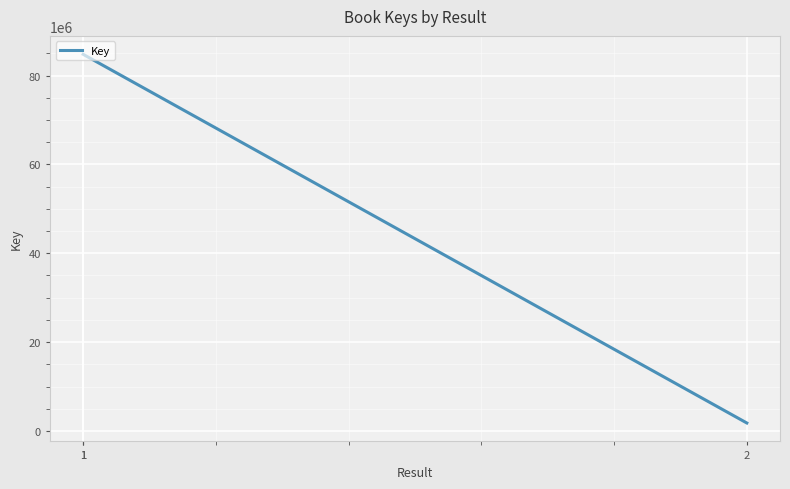

What is the greatest value displayed?

84778516.0